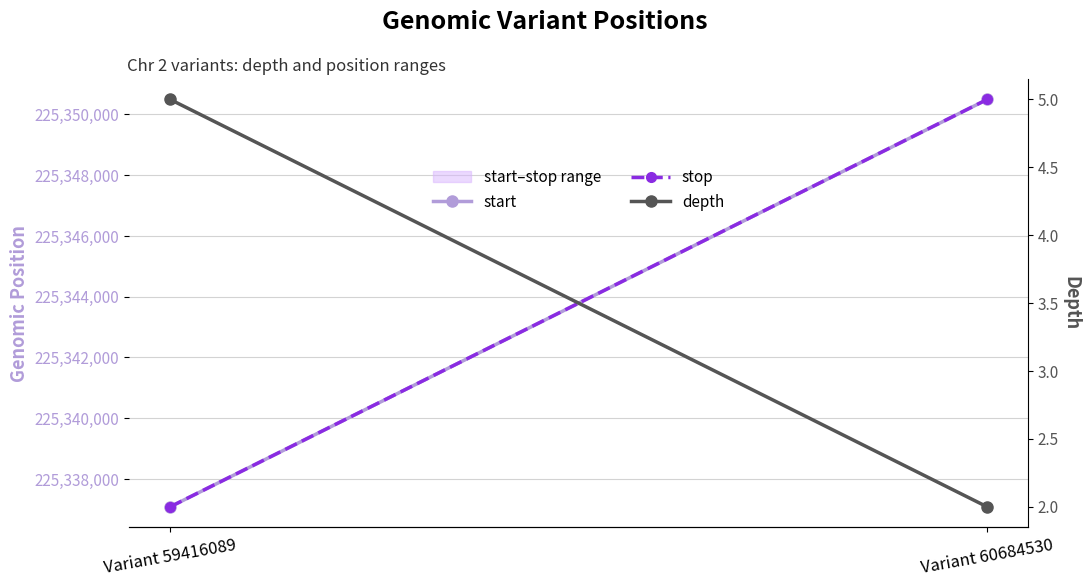

Count the start values in the range 225337082 to 225350495.

2